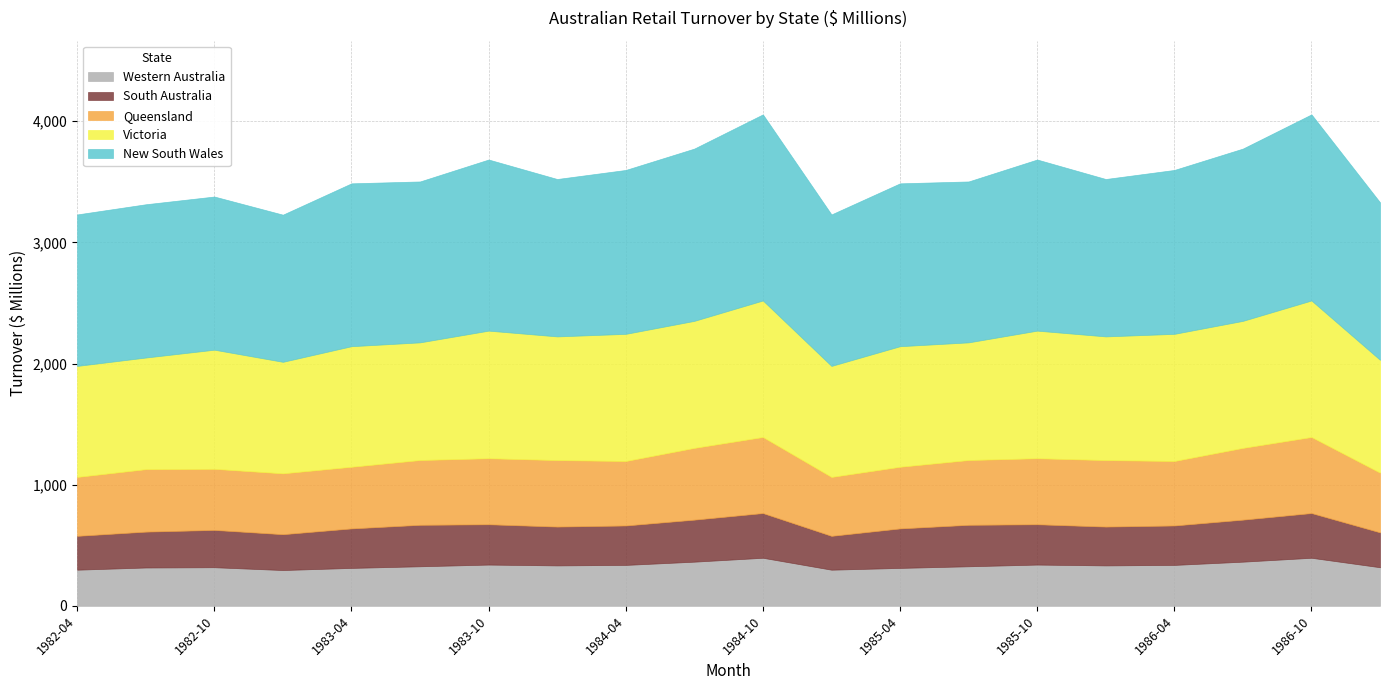

Reading right to left, list all the values displayed in this chart.

New South Wales: 1300.0	1536.0	1421.9	1352.8	1299.1	1412.3	1328.1	1344.2	1250.2	1536.0	1421.9	1352.8	1299.1	1412.3	1328.1	1344.2	1214.5	1264.2	1265.0	1250.2
Victoria: 931.2	1126.6	1048.3	1049.3	1020.7	1053.0	971.0	994.9	916.2	1126.6	1048.3	1049.3	1020.7	1053.0	971.0	994.9	920.3	983.3	921.3	916.2
Queensland: 492.8	627.8	592.4	532.2	548.9	545.1	534.8	509.0	486.3	627.8	592.4	532.2	548.9	545.1	534.8	509.0	502.4	504.2	515.6	486.3
South Australia: 288.0	369.2	346.9	325.6	320.5	332.8	342.3	326.0	279.4	369.2	346.9	325.6	320.5	332.8	342.3	326.0	295.9	307.9	296.1	279.4
Western Australia: 318.5	396.7	364.5	337.7	333.7	340.5	326.5	313.0	298.3	396.7	364.5	337.7	333.7	340.5	326.5	313.0	295.4	318.7	316.4	298.3